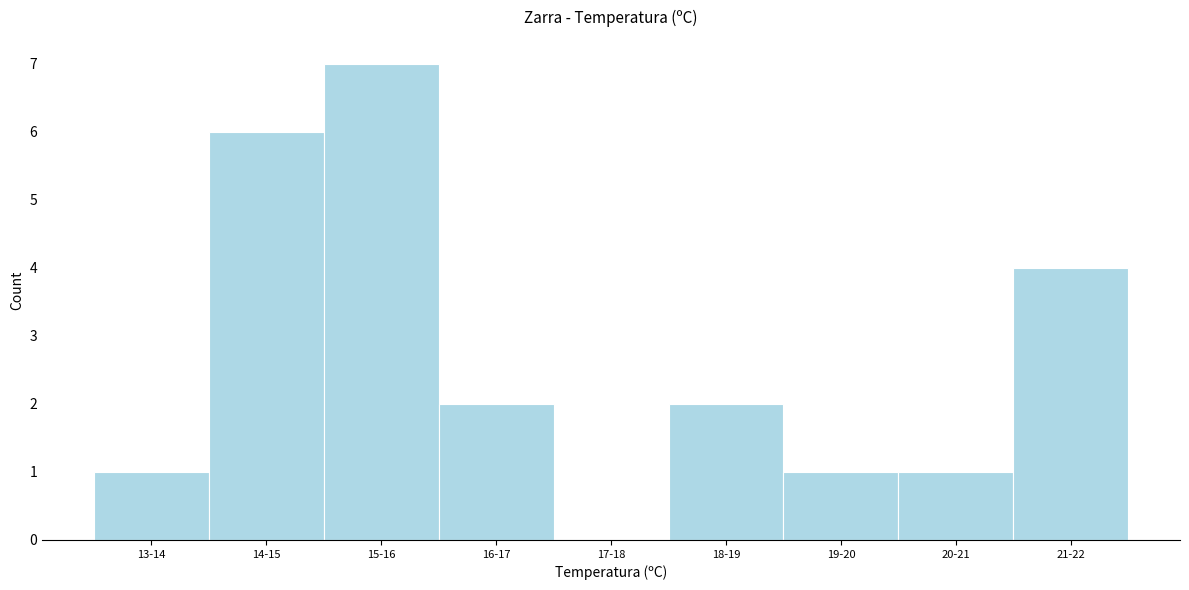

Reading left to right, extract all data points from this chart.

13-14=1	14-15=6	15-16=7	16-17=2	17-18=0	18-19=2	19-20=1	20-21=1	21-22=4